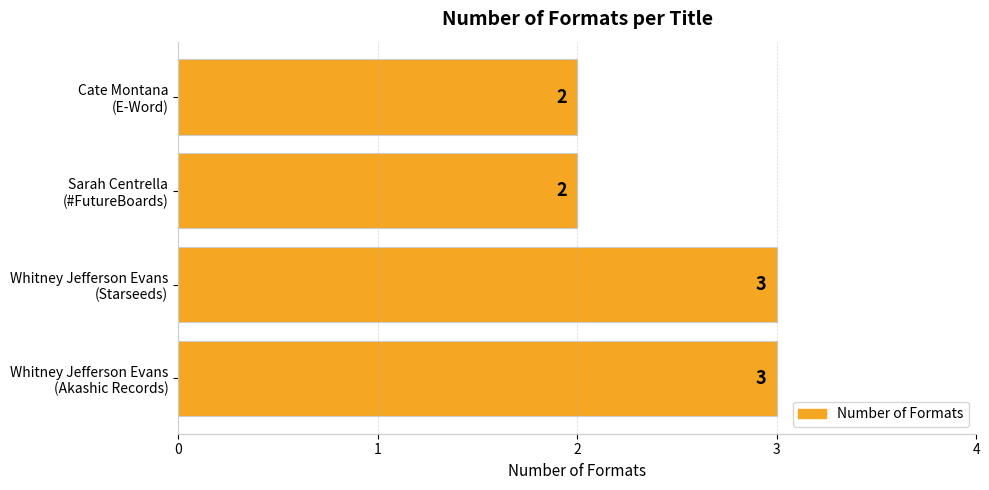

What is the greatest value displayed?

3